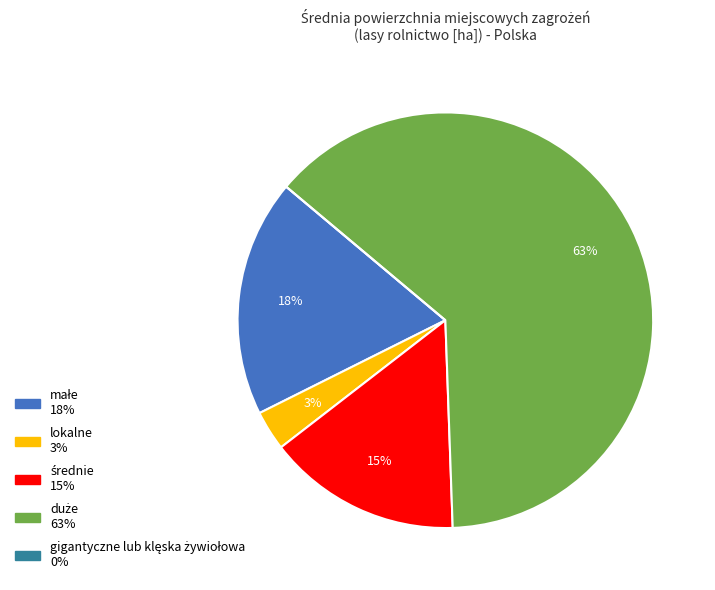

Is there a majority slice in this chart?

Yes